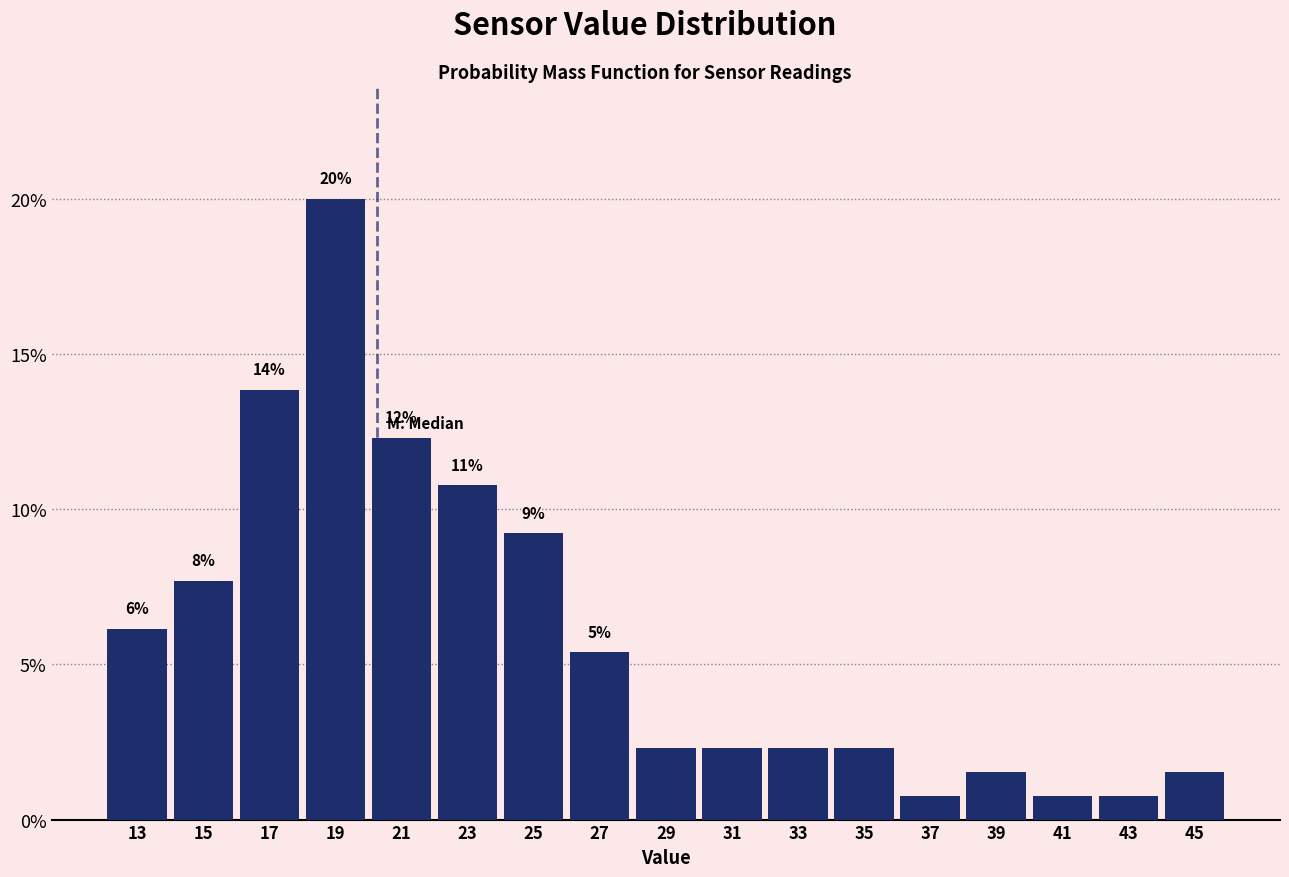

Over which range of the x-axis is the bar tallest?

18 to 20